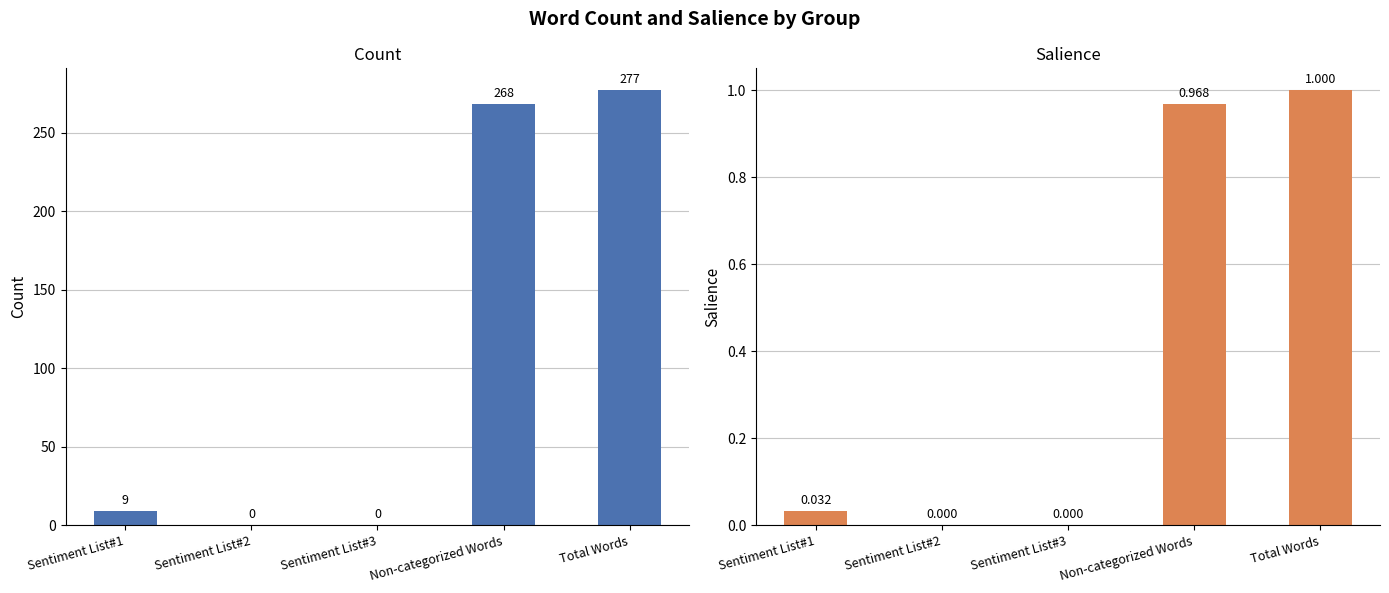

At how many categories does at least one series exceed 236?

2